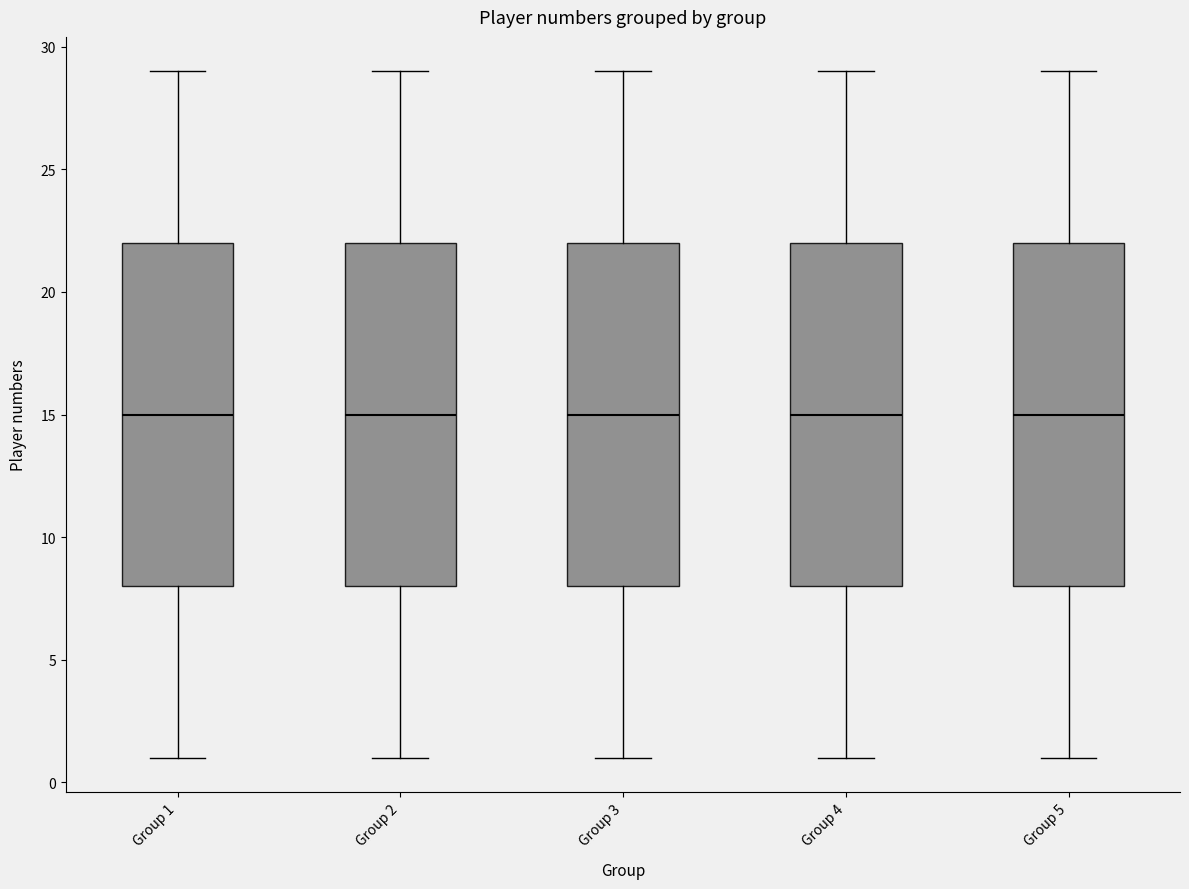

Reading left to right, read every box against the y-axis: the position of its median line, the range the box covers, and the ends of its whiskers. The values are not printed on the chart, so give them approximately, as read against the axis.

Group 1: median 15, box 8 to 22, whiskers 1 to 29
Group 2: median 15, box 8 to 22, whiskers 1 to 29
Group 3: median 15, box 8 to 22, whiskers 1 to 29
Group 4: median 15, box 8 to 22, whiskers 1 to 29
Group 5: median 15, box 8 to 22, whiskers 1 to 29